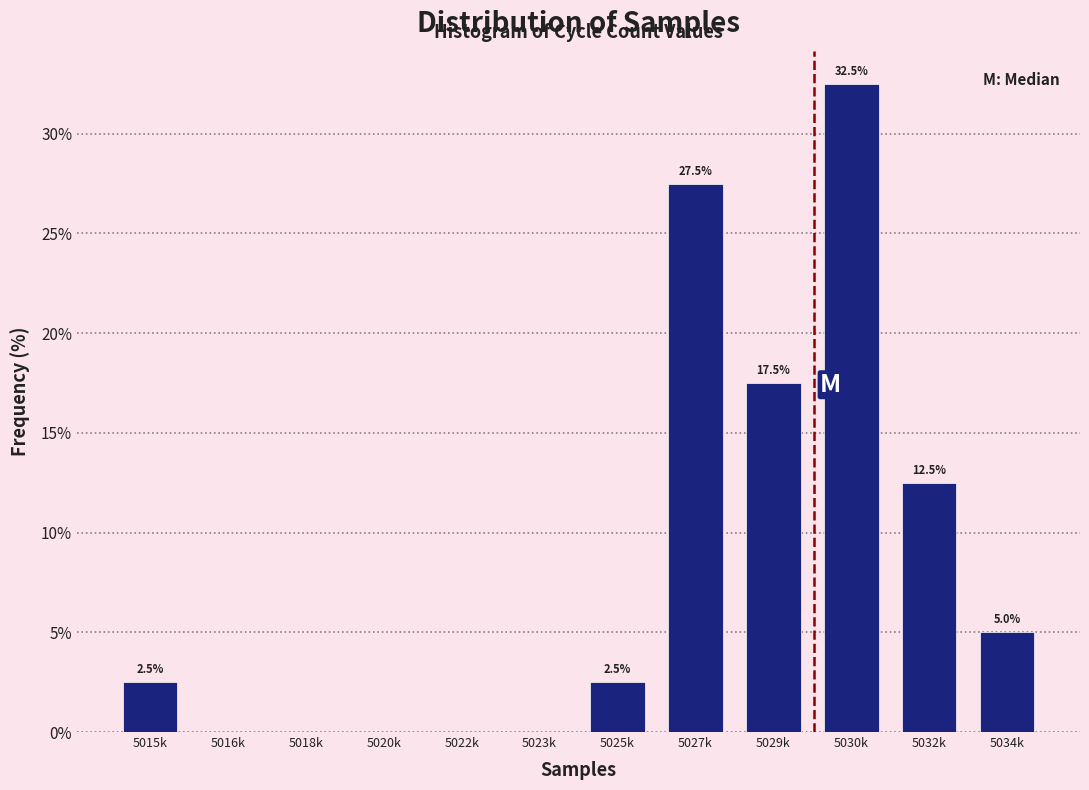

Reading right to left, transcribe all the data shown in this chart.

5034k=5.0	5032k=12.5	5030k=32.5	5029k=17.5	5027k=27.5	5025k=2.5	5023k=0.0	5022k=0.0	5020k=0.0	5018k=0.0	5016k=0.0	5015k=2.5